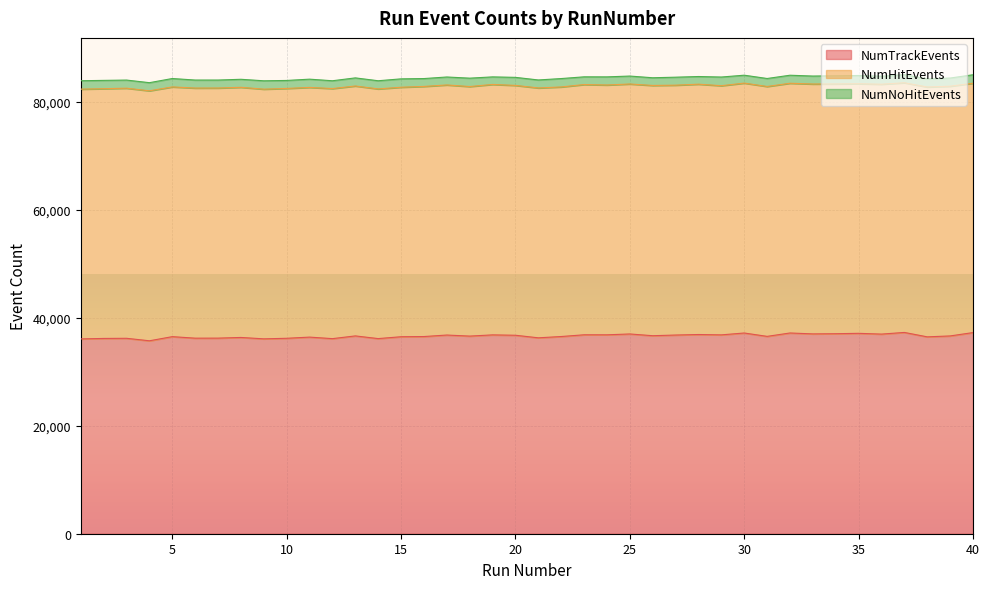

Between 26 and 36, which series saw the biggest shift?

NumTrackEvents